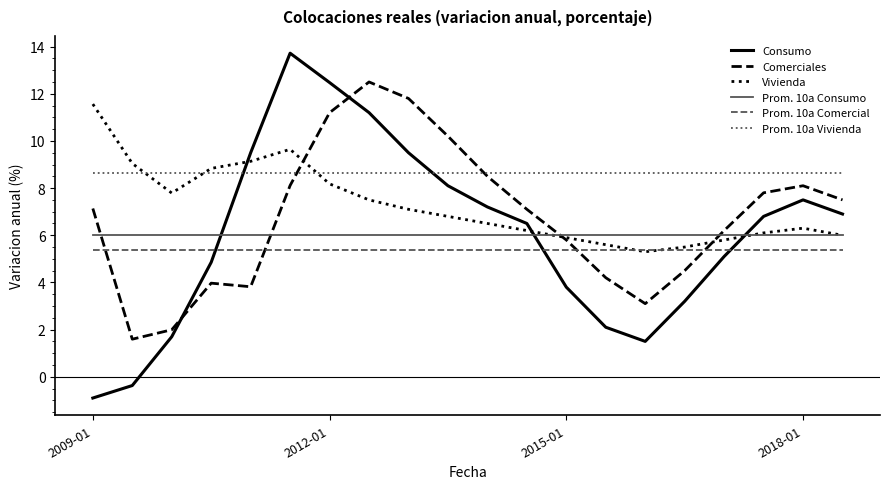

Which series has the largest range (max minus min)?

Consumo